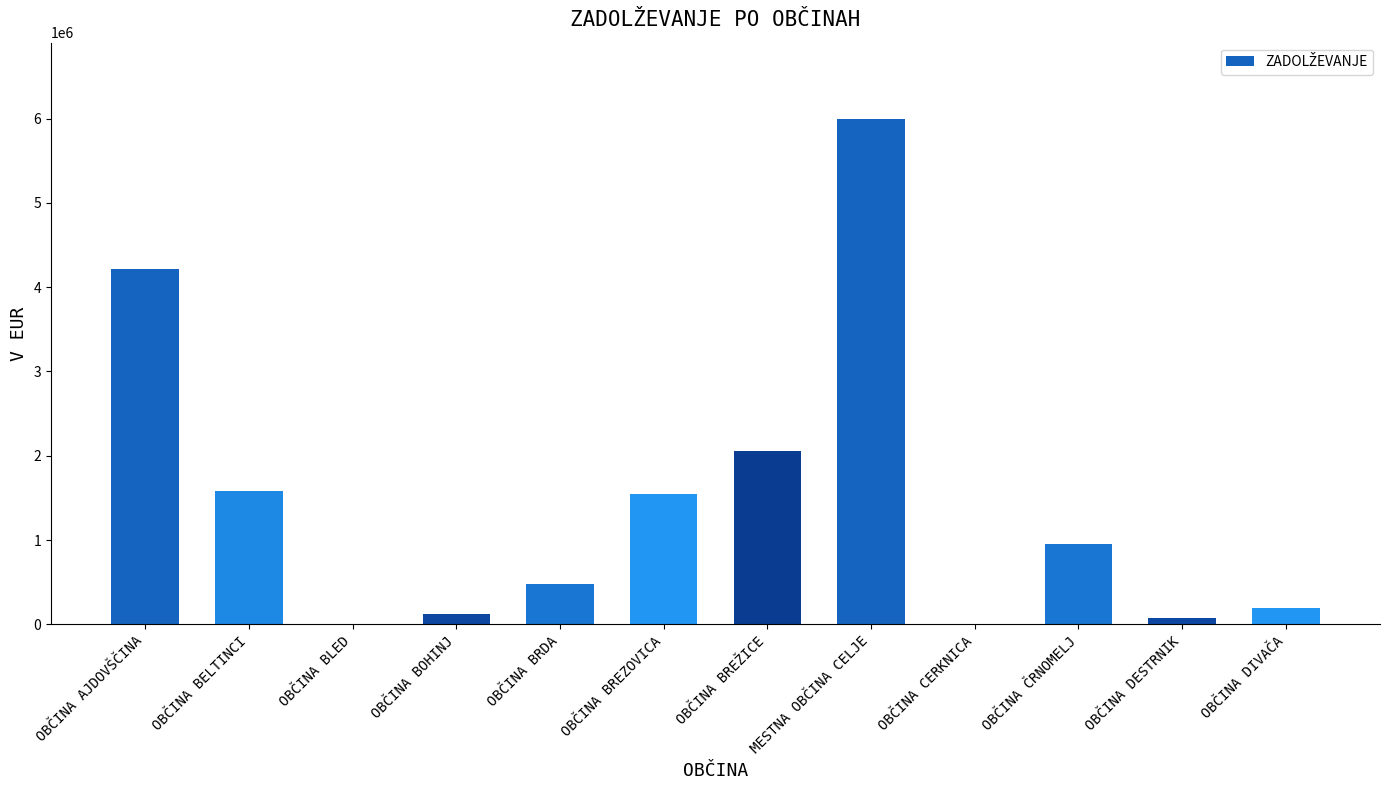

Count the number of data series in this chart.

1